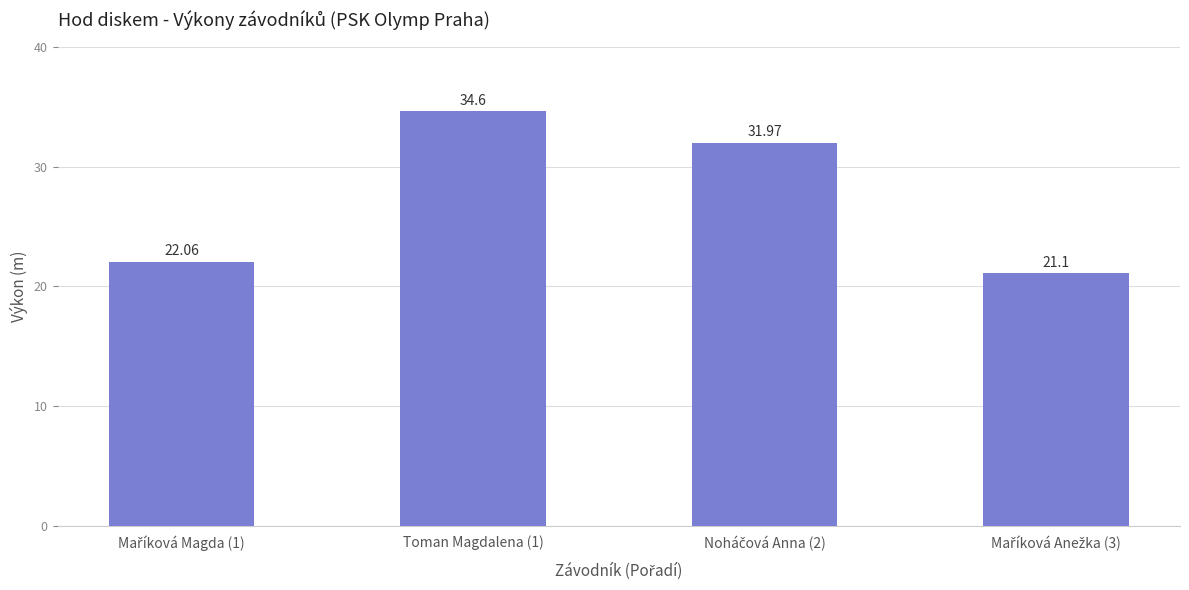

The chart shows a value of 34.6 at Toman Magdalena (1). True or false?

True